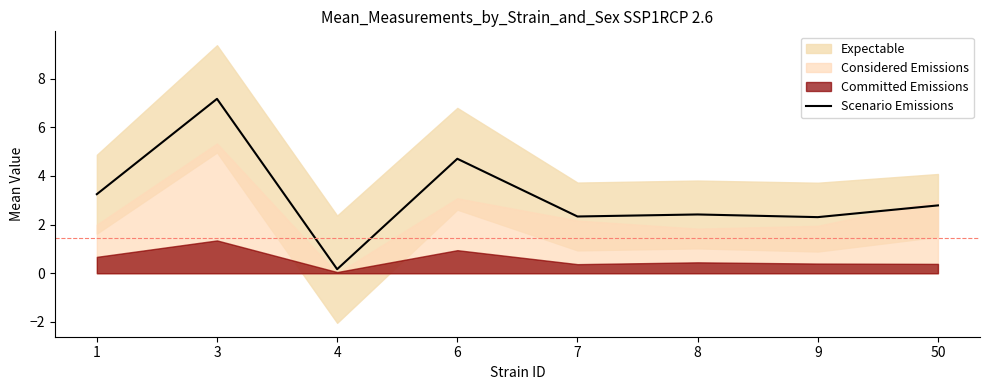

Which category has the highest value across all series?

3